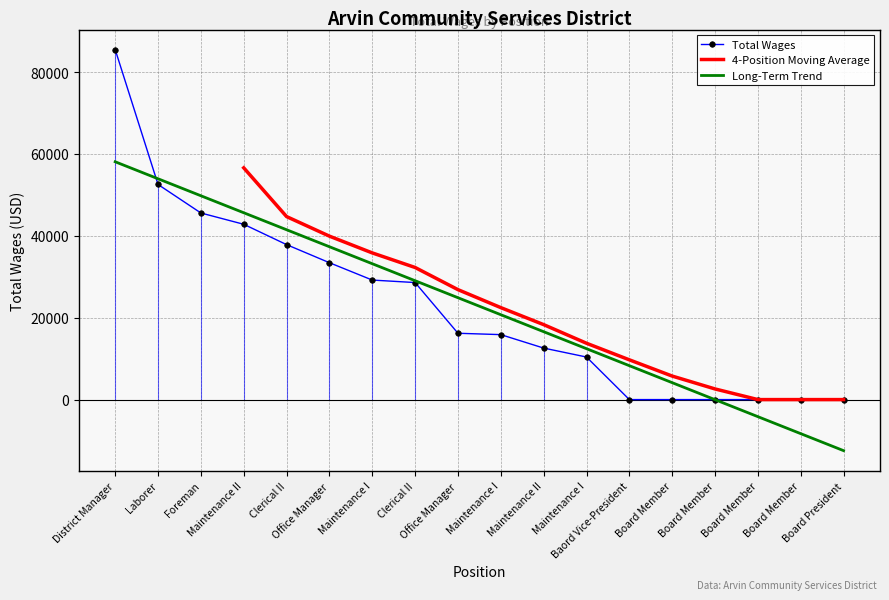

How many data points does each series have?

18